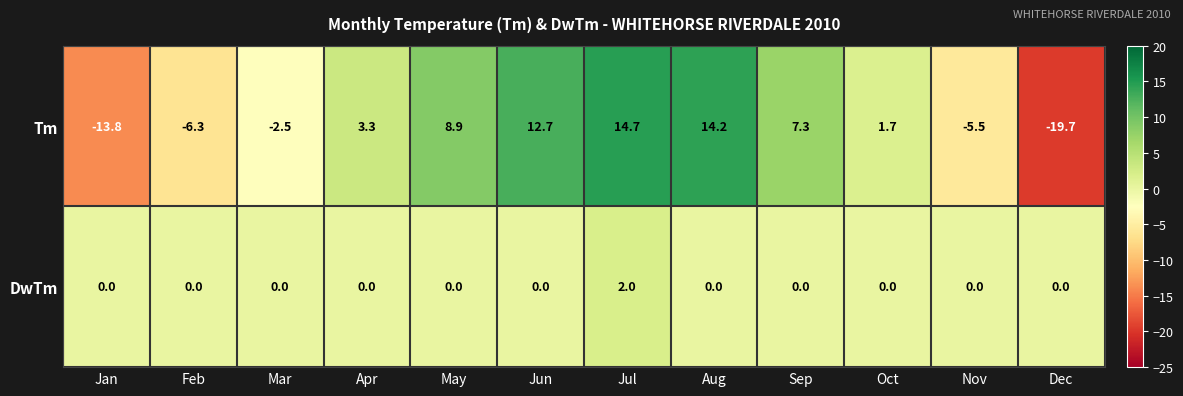

What is the minimum value shown in the chart?

-19.7